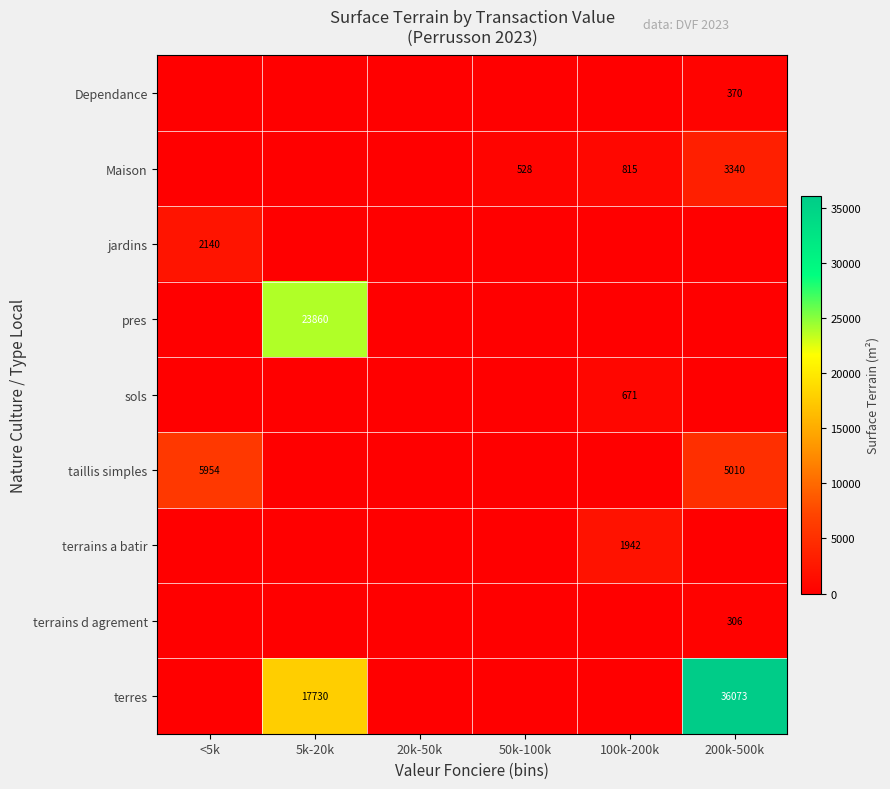

Is it true that taillis simples equals 5954 at <5k?

True